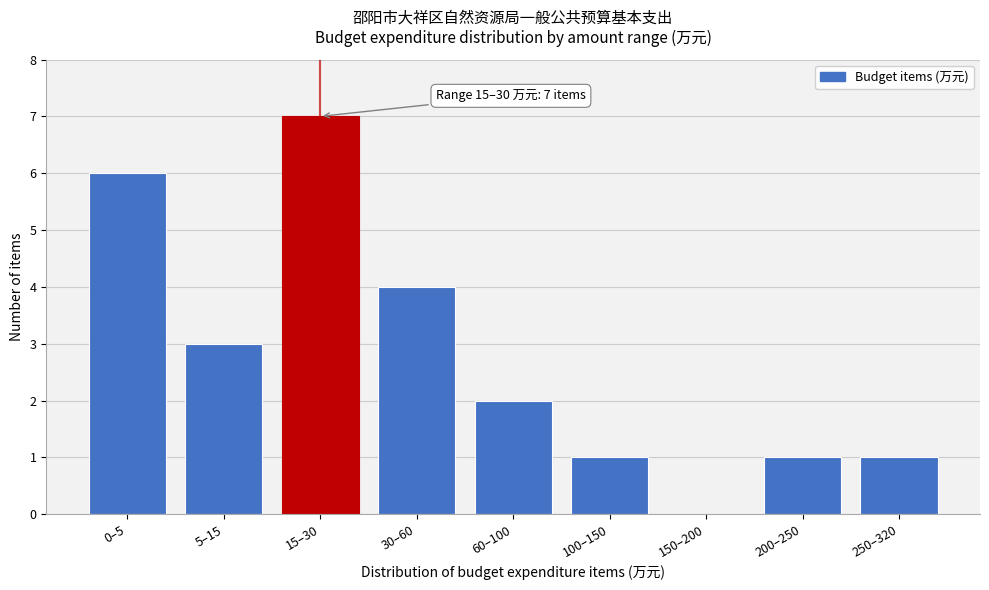

Reading right to left, what are all the values shown in this chart?

250–320=1	200–250=1	150–200=0	100–150=1	60–100=2	30–60=4	15–30=7	5–15=3	0–5=6